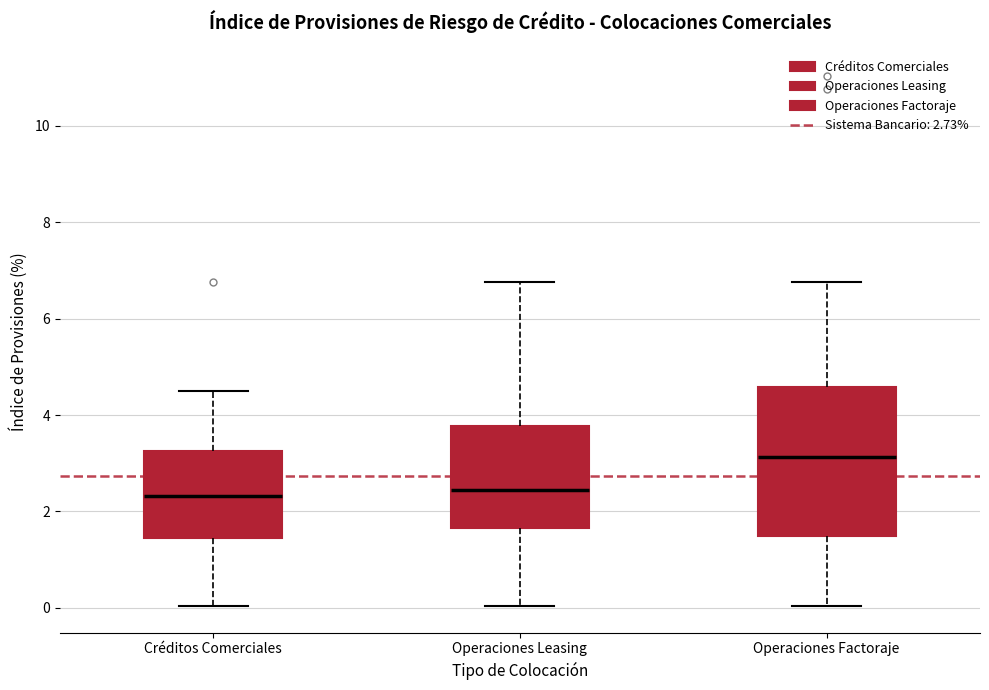

Which box's median line is the highest?

Operaciones Factoraje